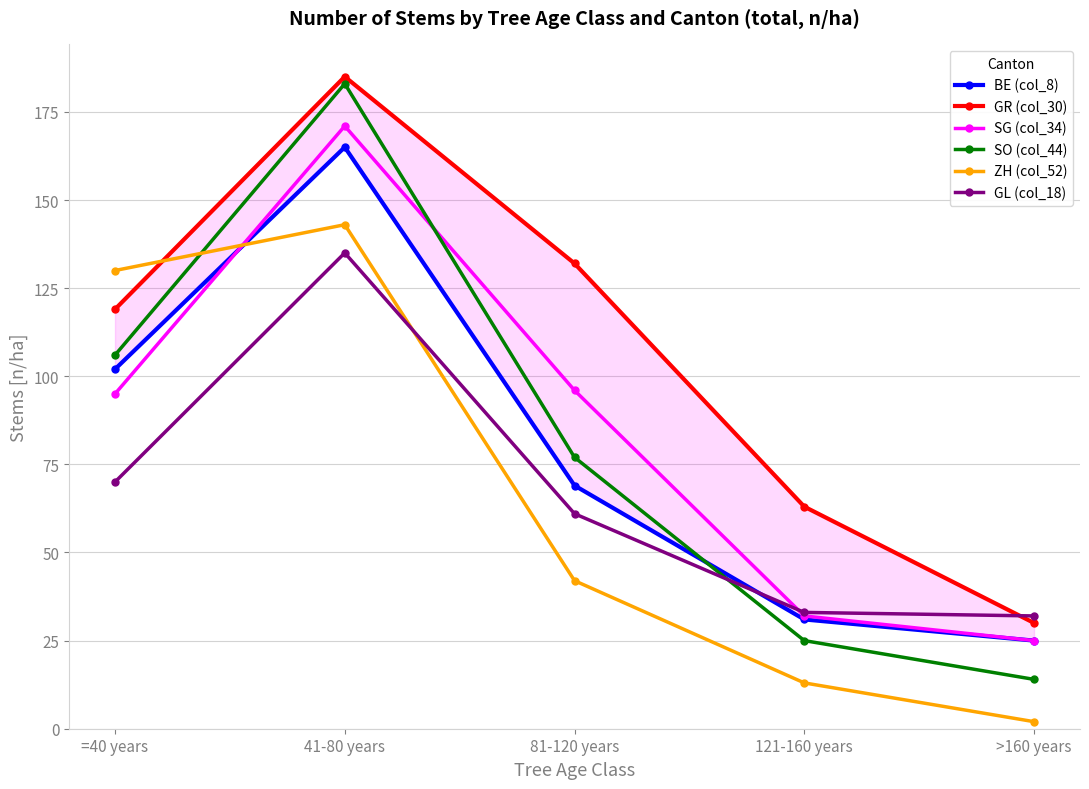

True or false: BE (col_8) has a value of 43 at 121-160 years.

False